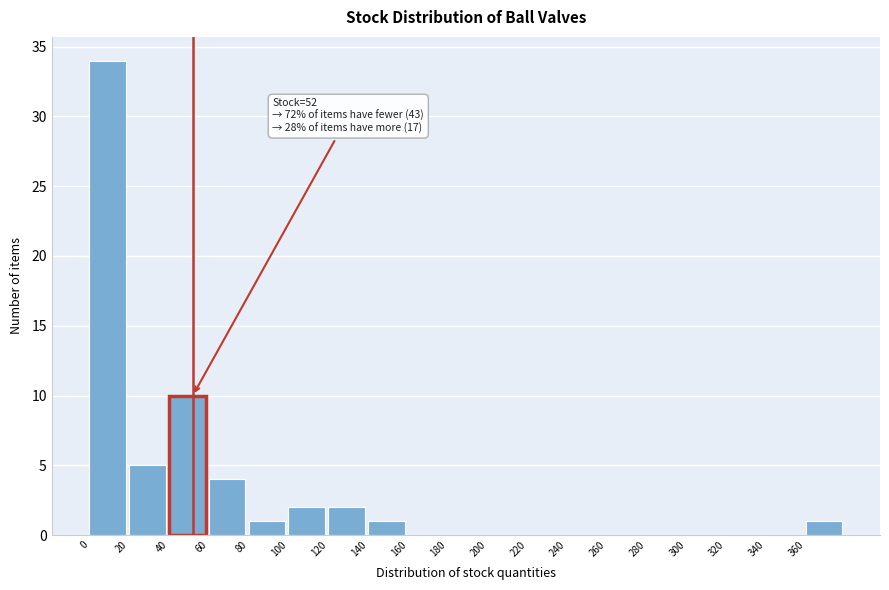

Which range on the x-axis has the tallest bar?

0 to 20